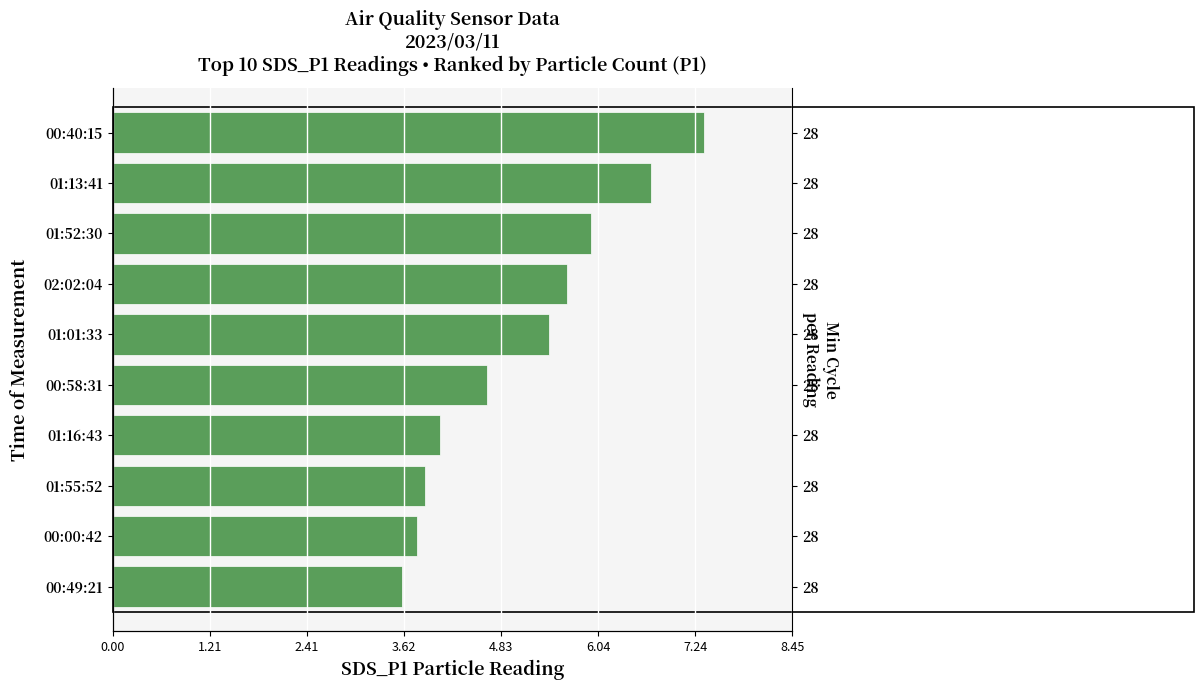

Reading left to right, transcribe all the data shown in this chart.

7.3	6.7	6.0	5.7	5.4	4.7	4.1	3.9	3.8	3.6